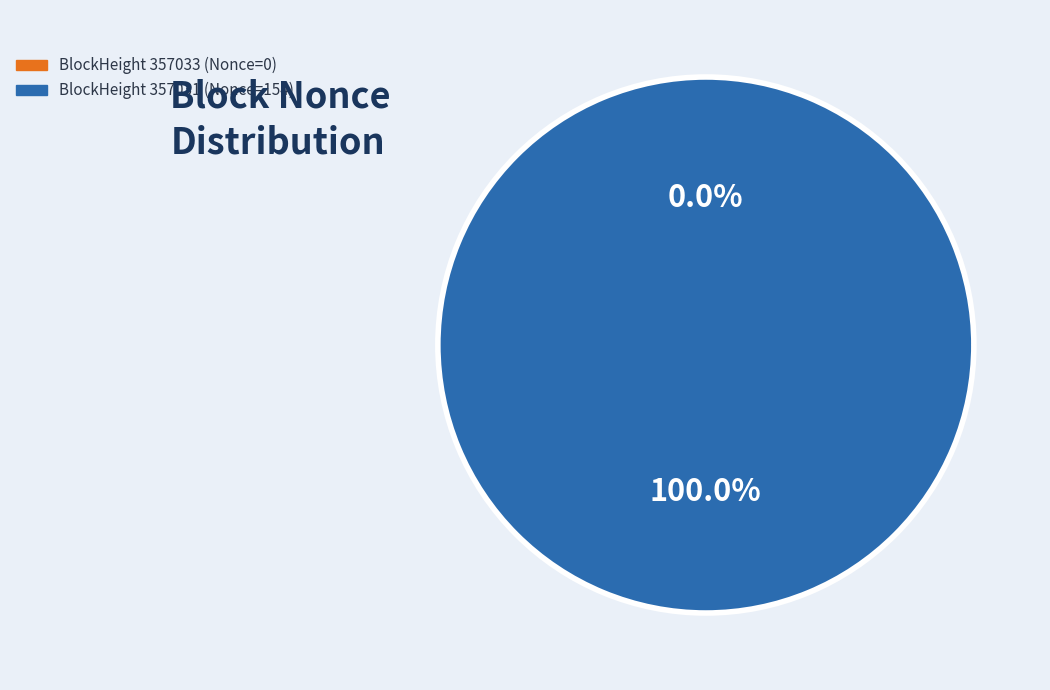

To the nearest percent, what is the difference between the 357031 and 357033 slice percentages?

100%